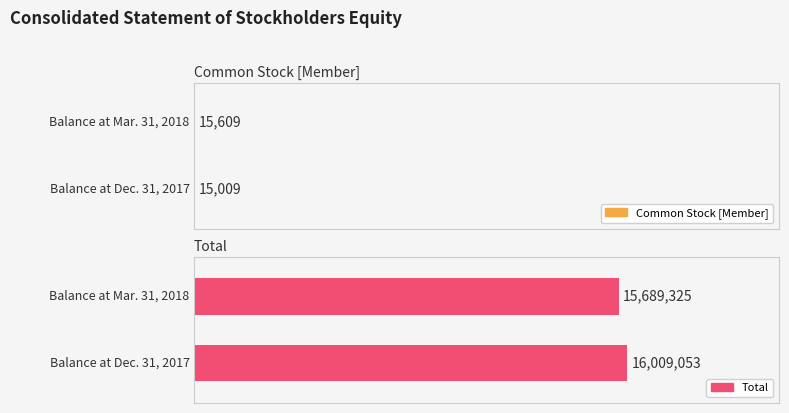

Reading left to right, list all the values displayed in this chart.

Common Stock [Member]: 15009	15609
Total: 16009053	15689325